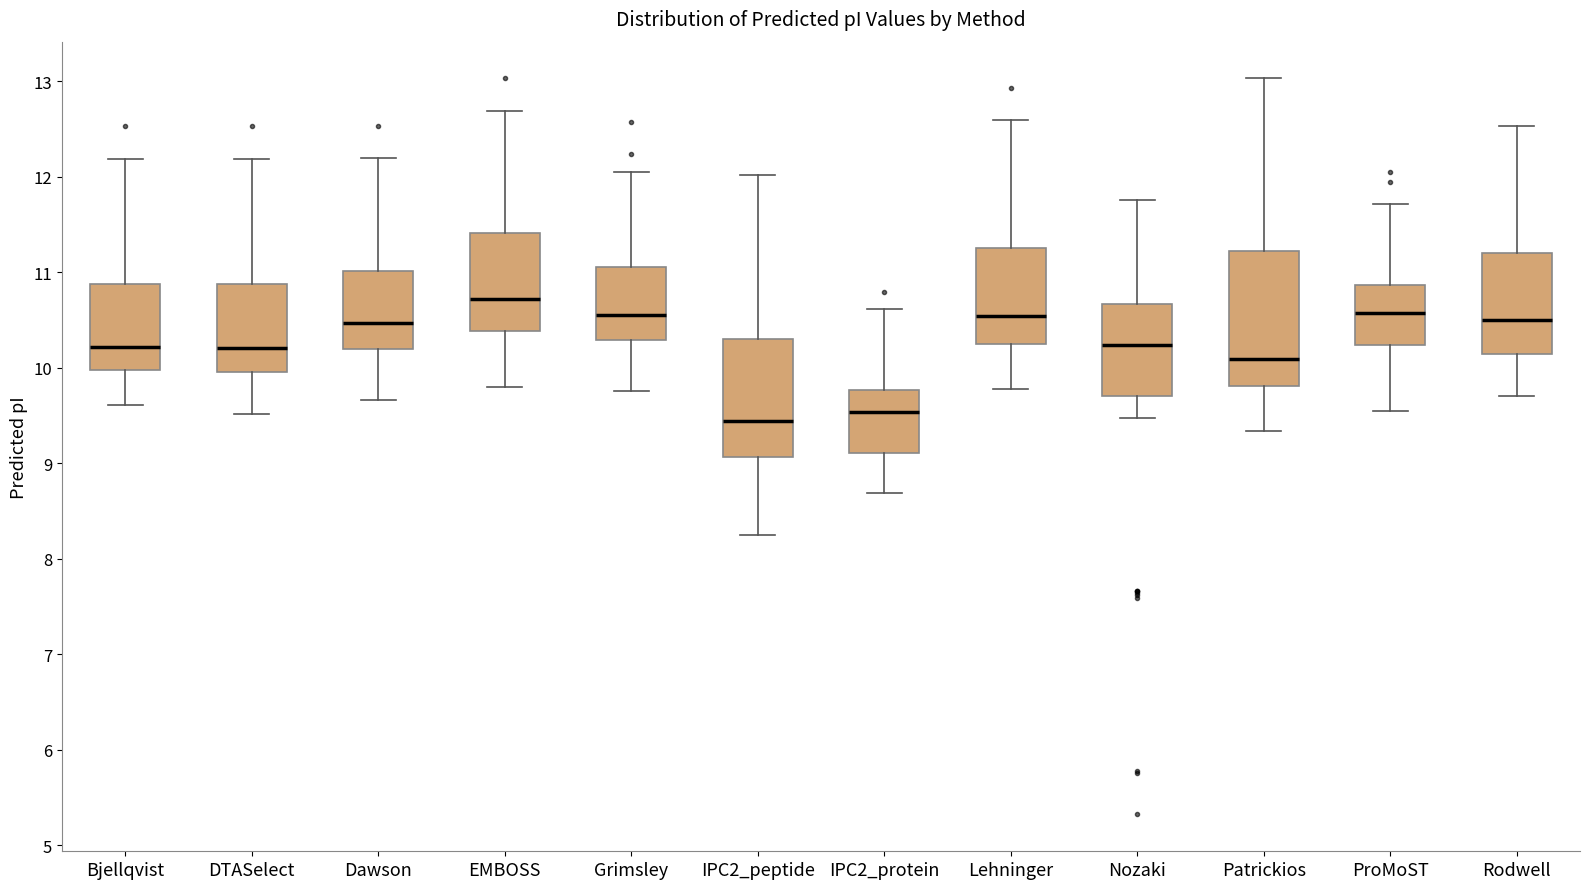

Reading left to right, transcribe this box plot: for each box, give where its median line is, the range the box spans, and where its two whiskers end, as read against the y-axis. The values are not printed on the chart, so give them approximately, as read against the axis.

Bjellqvist: median 10.2, box 10.0 to 10.9, whiskers 9.6 to 12.2
DTASelect: median 10.2, box 10.0 to 10.9, whiskers 9.5 to 12.2
Dawson: median 10.5, box 10.2 to 11.0, whiskers 9.7 to 12.2
EMBOSS: median 10.7, box 10.4 to 11.4, whiskers 9.8 to 12.7
Grimsley: median 10.5, box 10.3 to 11.1, whiskers 9.8 to 12.0
IPC2_peptide: median 9.4, box 9.1 to 10.3, whiskers 8.2 to 12.0
IPC2_protein: median 9.5, box 9.1 to 9.8, whiskers 8.7 to 10.6
Lehninger: median 10.5, box 10.2 to 11.3, whiskers 9.8 to 12.6
Nozaki: median 10.2, box 9.7 to 10.7, whiskers 9.5 to 11.8
Patrickios: median 10.1, box 9.8 to 11.2, whiskers 9.3 to 13.0
ProMoST: median 10.6, box 10.2 to 10.9, whiskers 9.5 to 11.7
Rodwell: median 10.5, box 10.1 to 11.2, whiskers 9.7 to 12.5